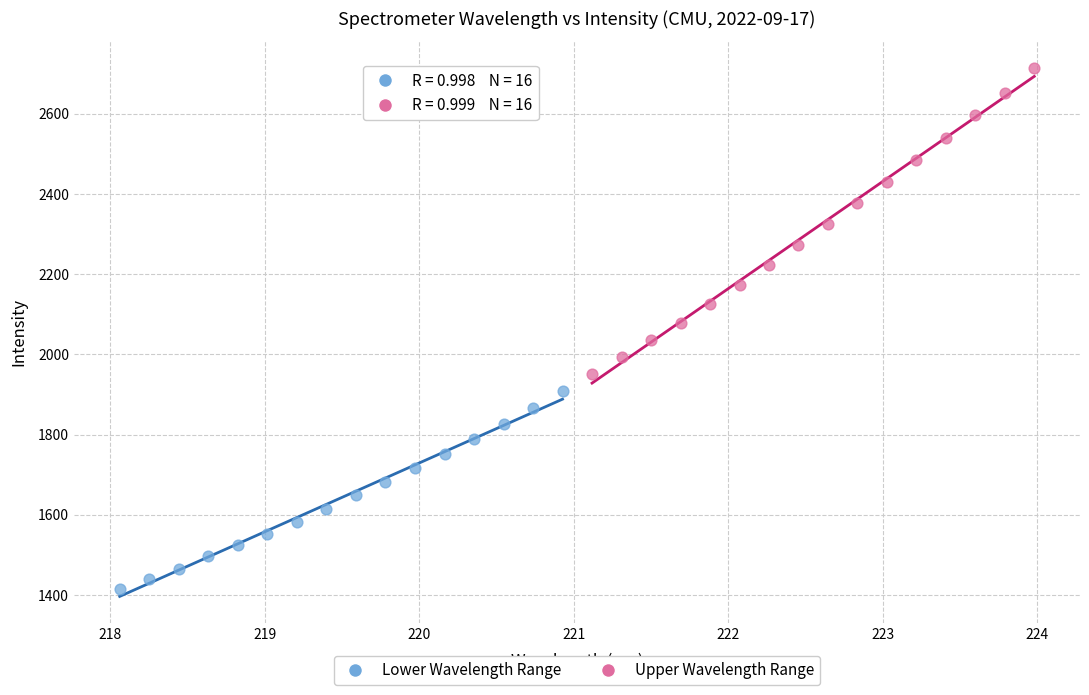

Which series reaches the minimum Y coordinate?

Lower Wavelength Range